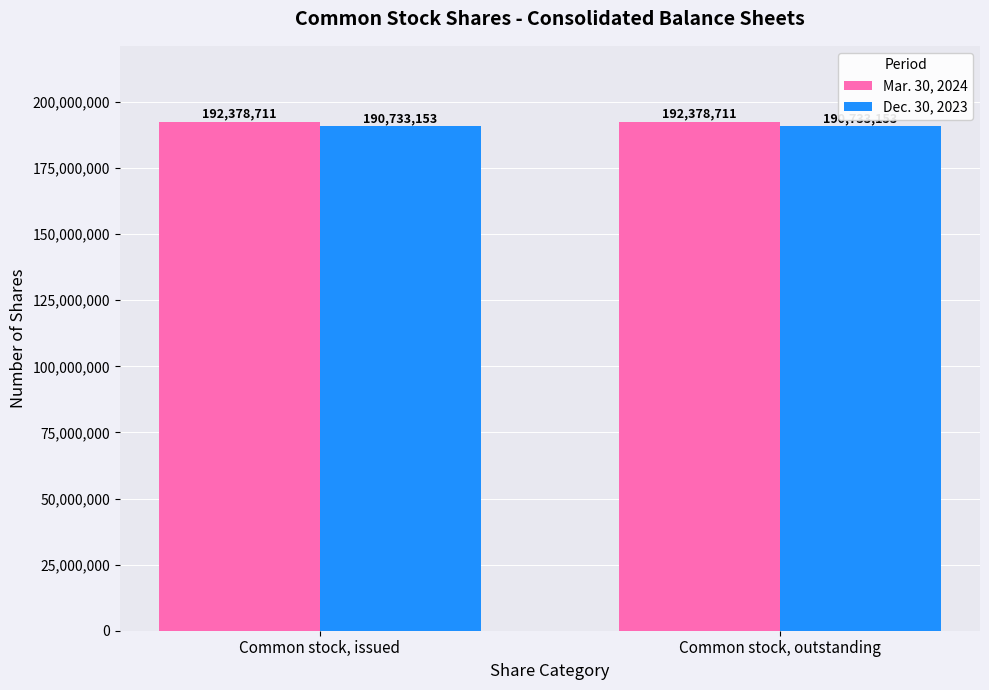

What is the total value across all series at Common stock, issued?

383111864